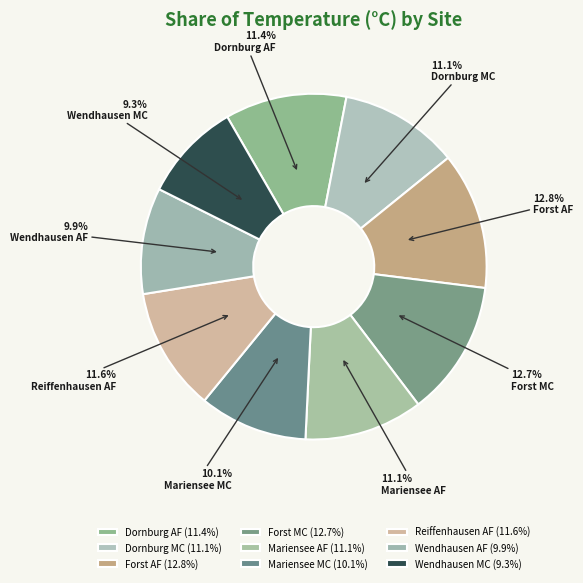

Do Reiffenhausen AF and Wendhausen AF together represent more than half of the pie?

No